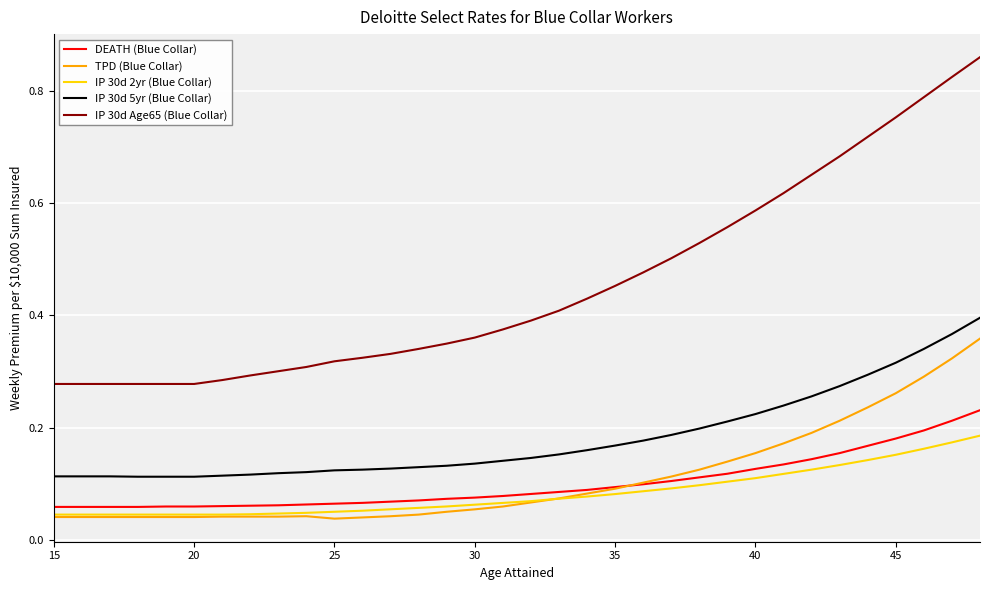

Which series has the widest spread of values?

IP 30d Age65 (Blue Collar)